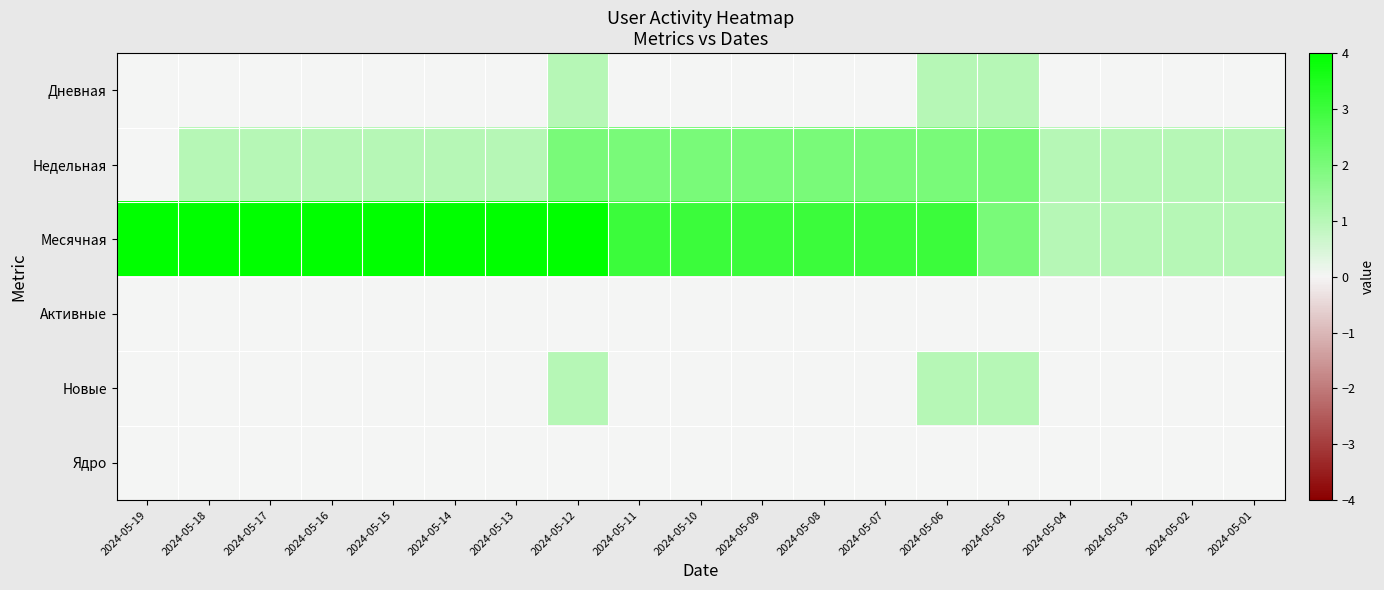

Rank the series at 2024-05-19 from highest to lowest value.

Месячная, Дневная, Недельная, Активные, Новые, Ядро